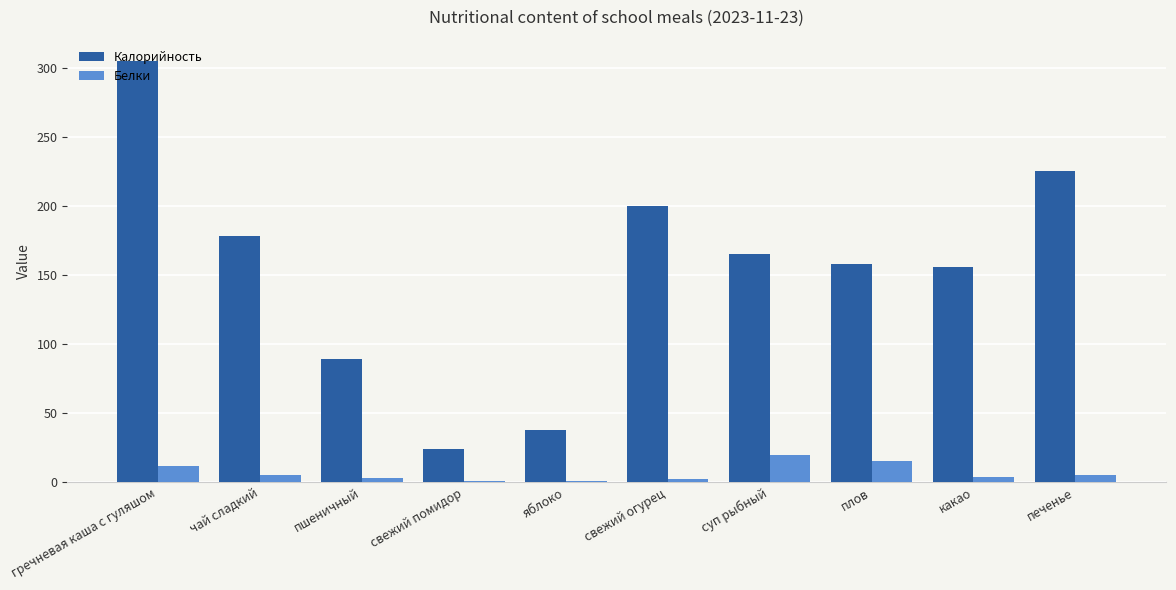

Are the bars grouped side by side (vs. stacked)?

Yes